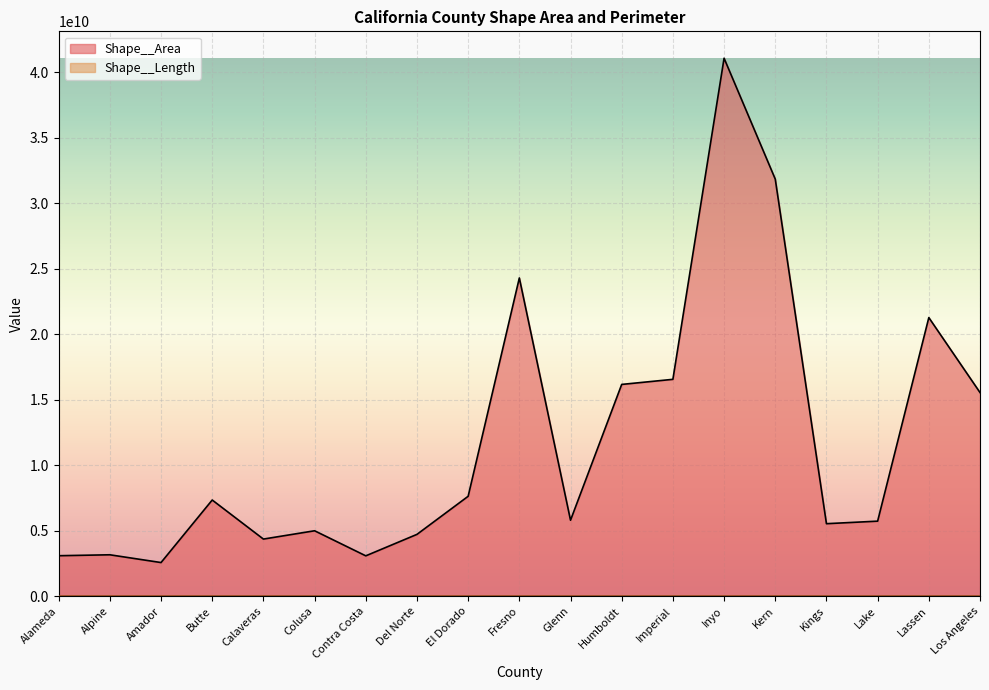

Which series has the largest range (max minus min)?

Shape__Area